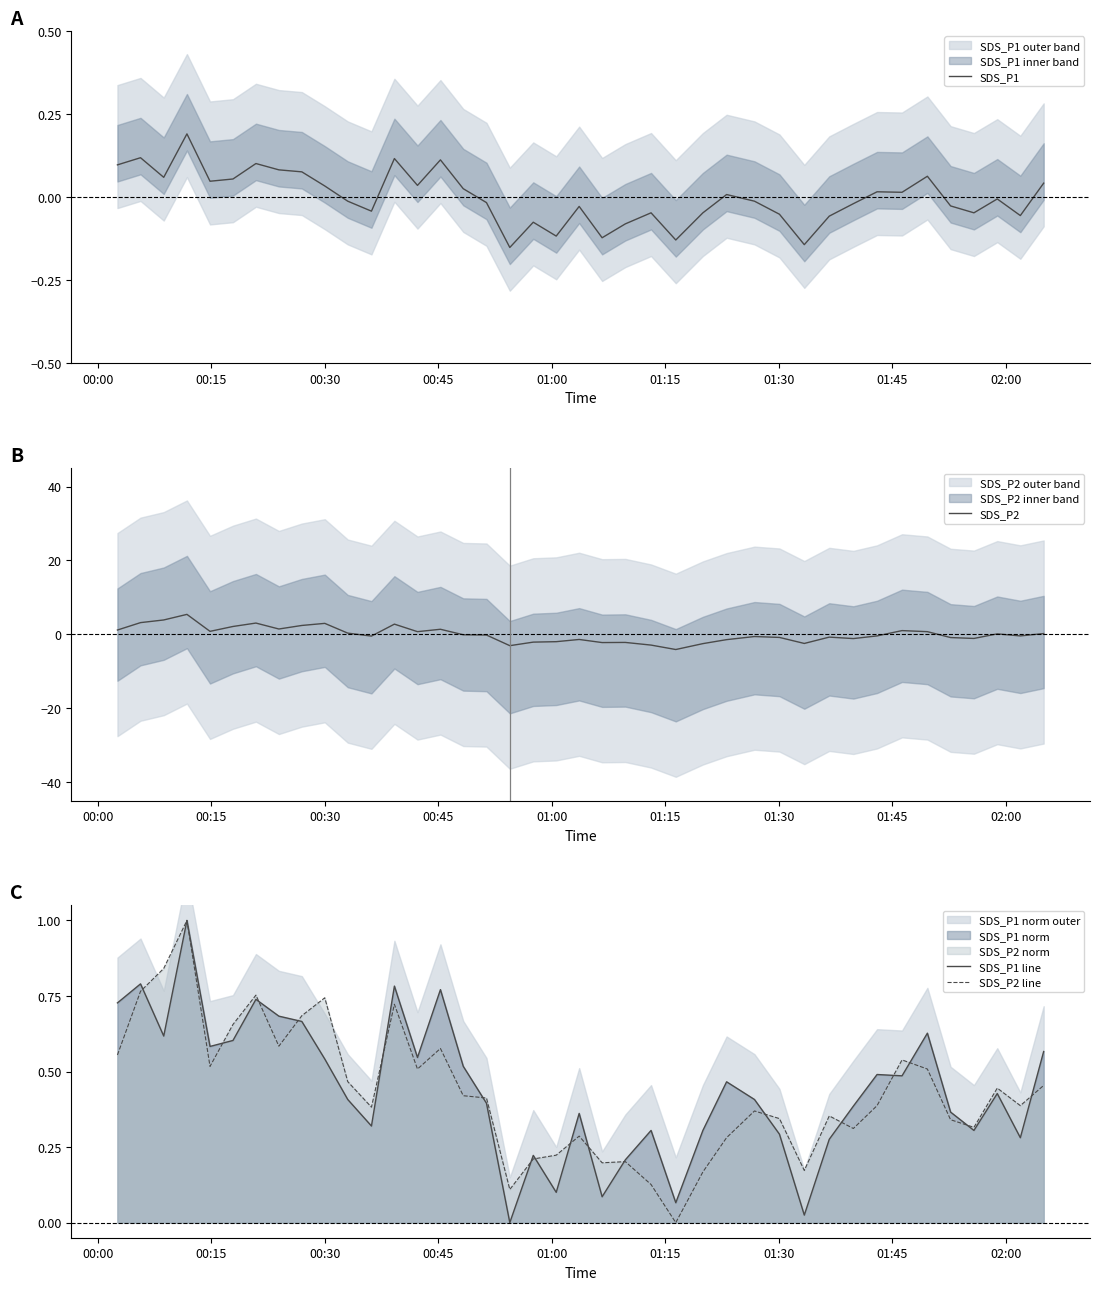

What is the highest value of the SDS_P1 line series?

1.0